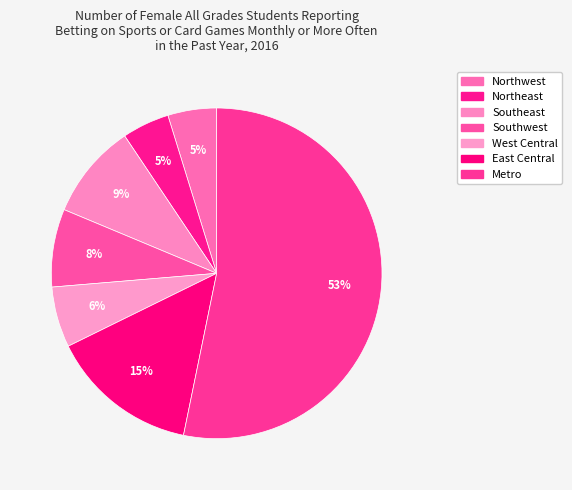

How many slices are in this pie chart?

7